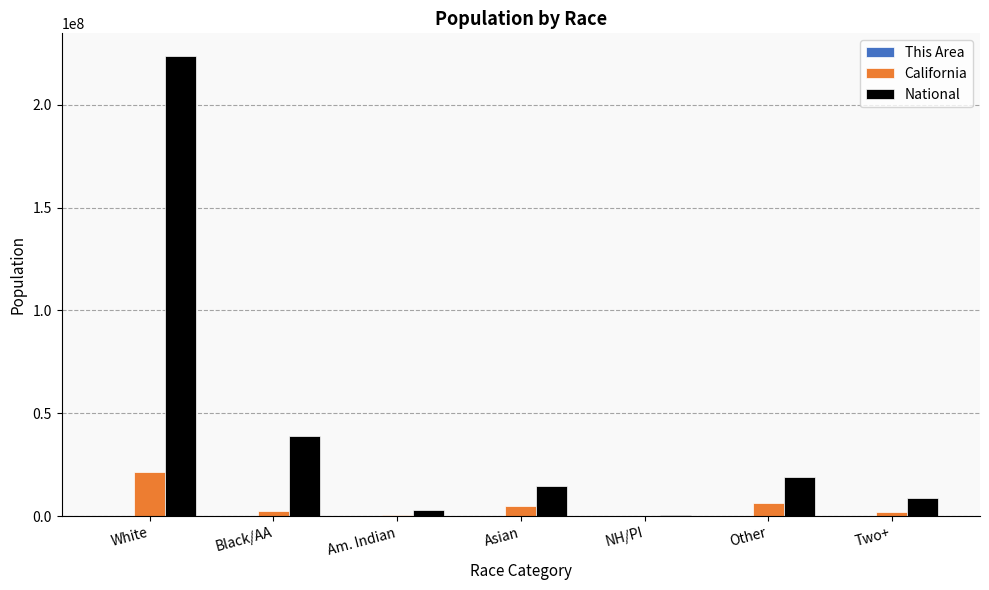

Which label corresponds to the largest value in the chart?

White